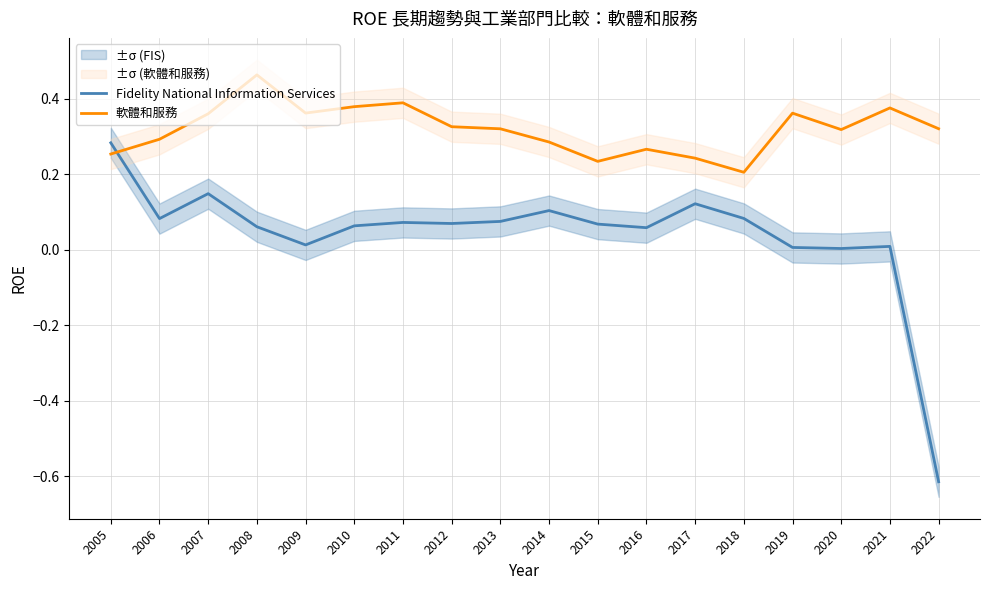

True or false: 軟體和服務 has more than 0 interior local peaks.

True